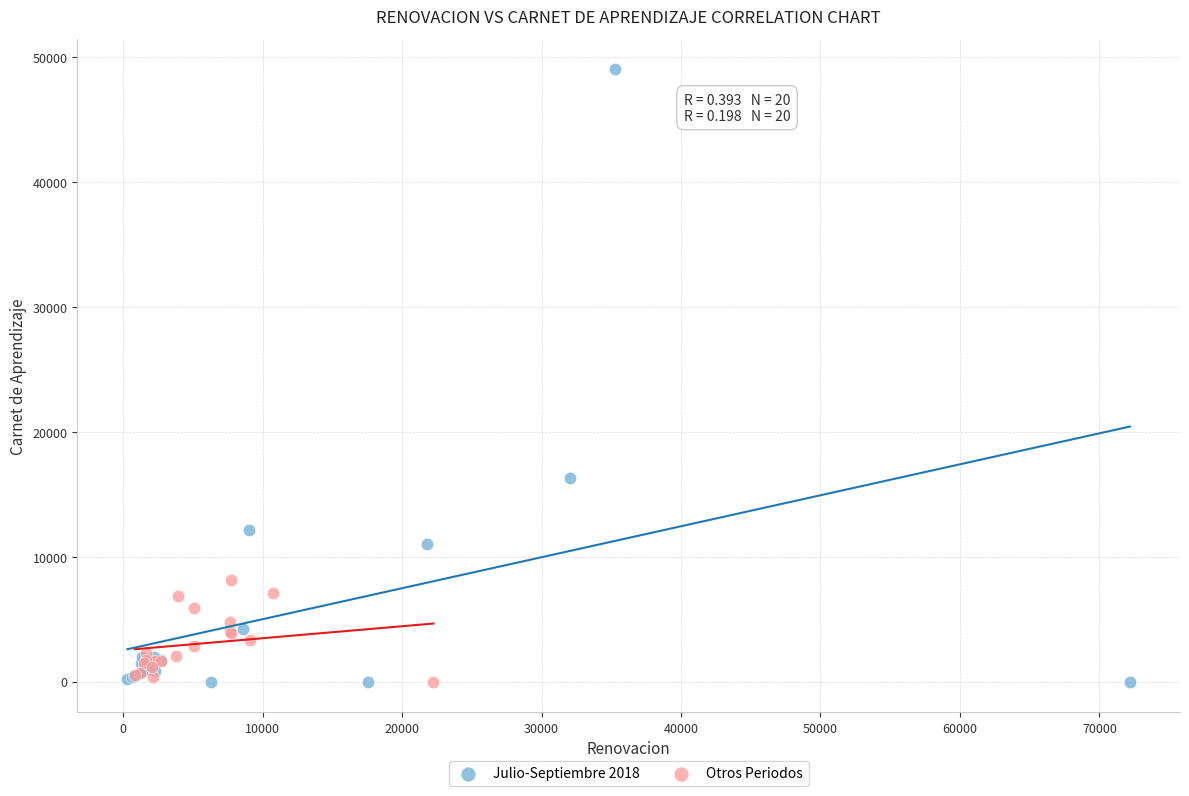

What are all the series names shown in the legend?

Julio-Septiembre 2018, Otros Periodos